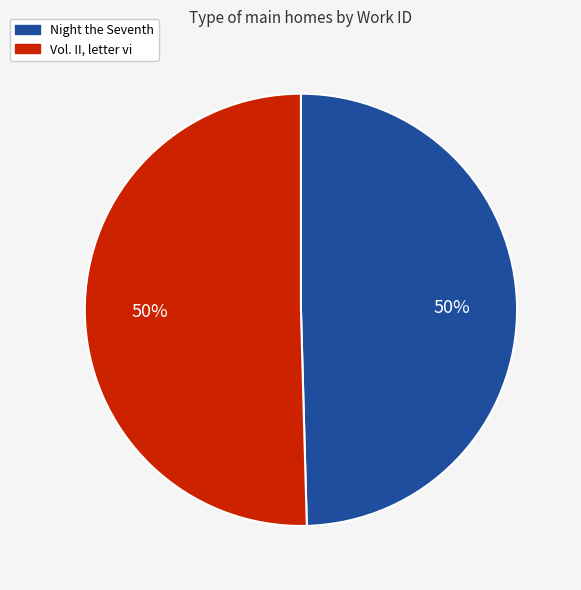

Do Vol. II, letter vi and Night the Seventh together represent more than half of the pie?

Yes